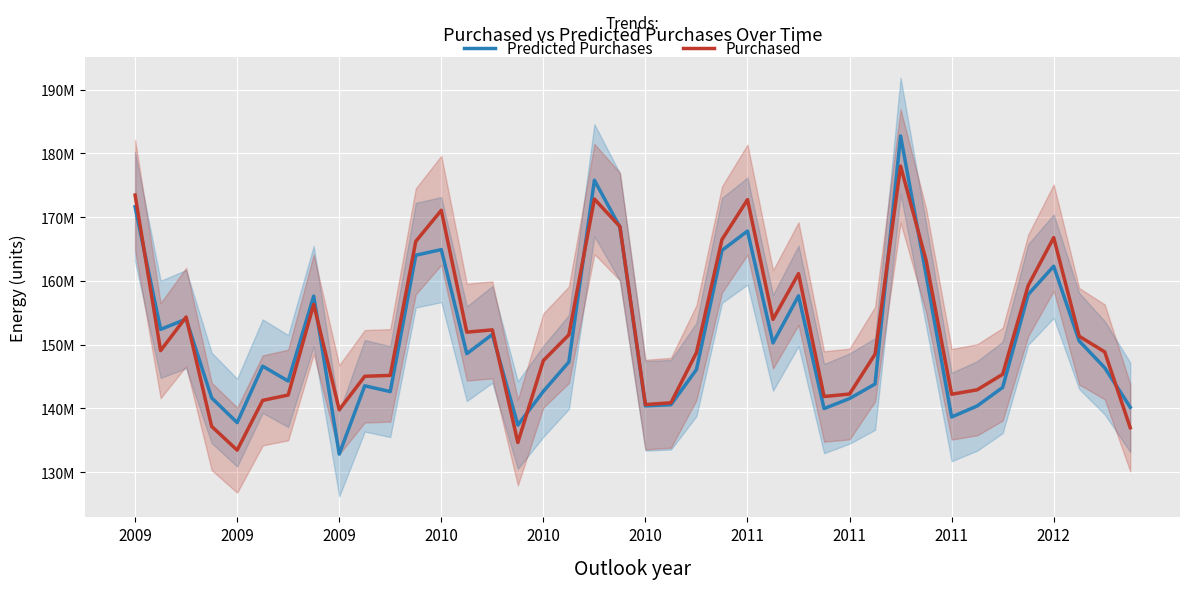

What is the value of the Purchased point at the 40th from the left?

136979216.2